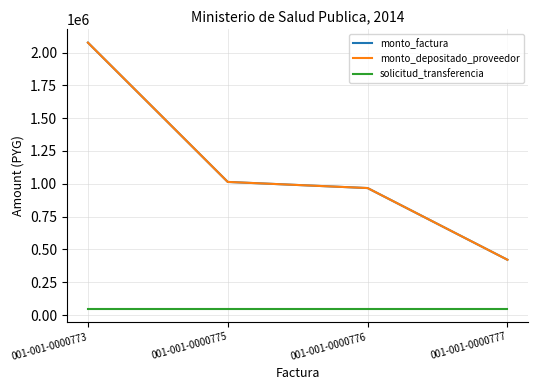

How many lines are shown in the chart?

3